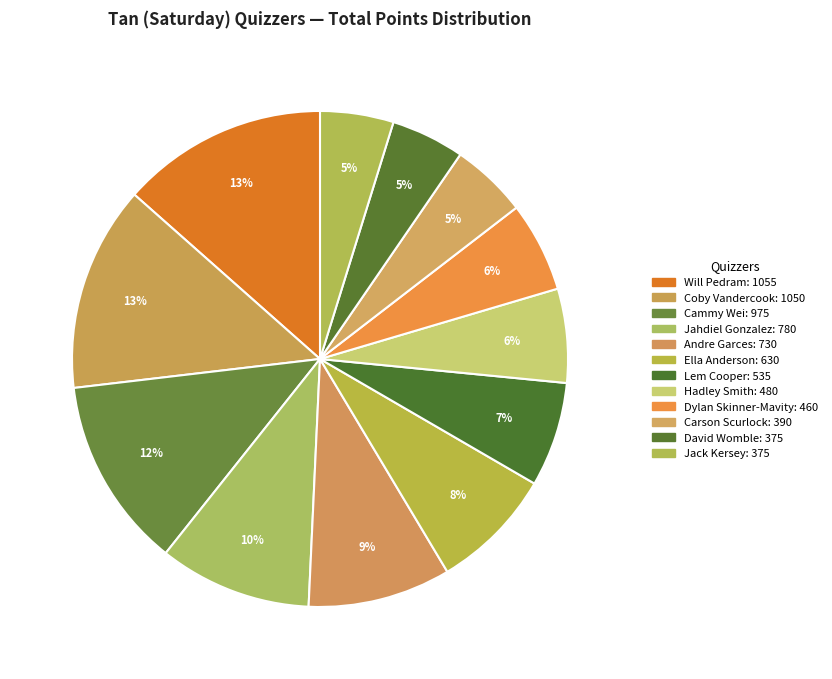

Do Carson Scurlock and Cammy Wei together represent more than half of the pie?

No